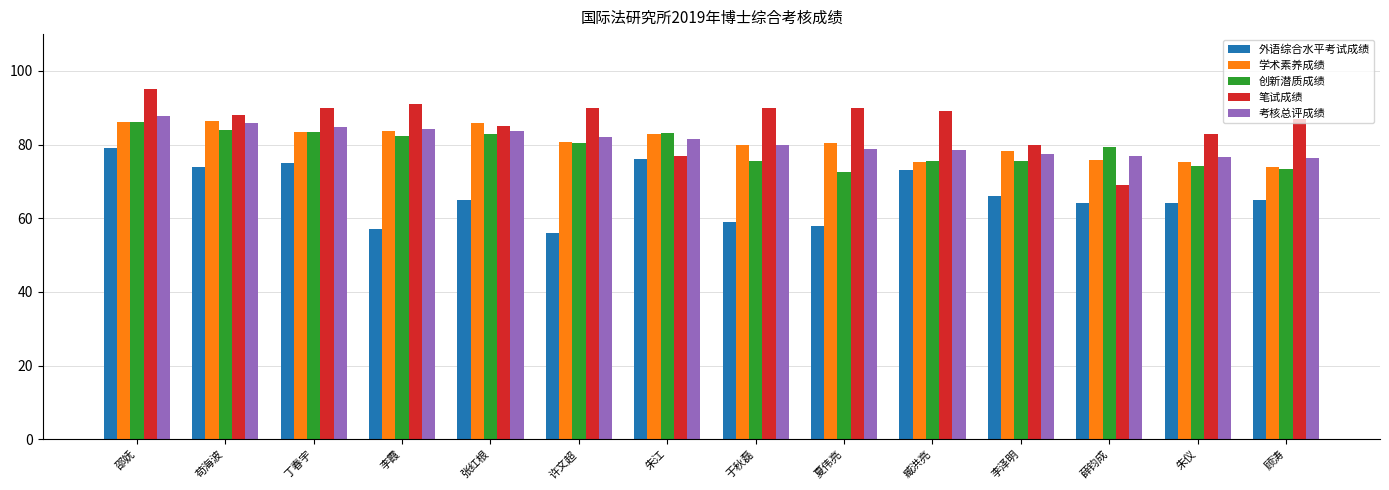

What is the label of the 8th bar from the left?

于秋磊